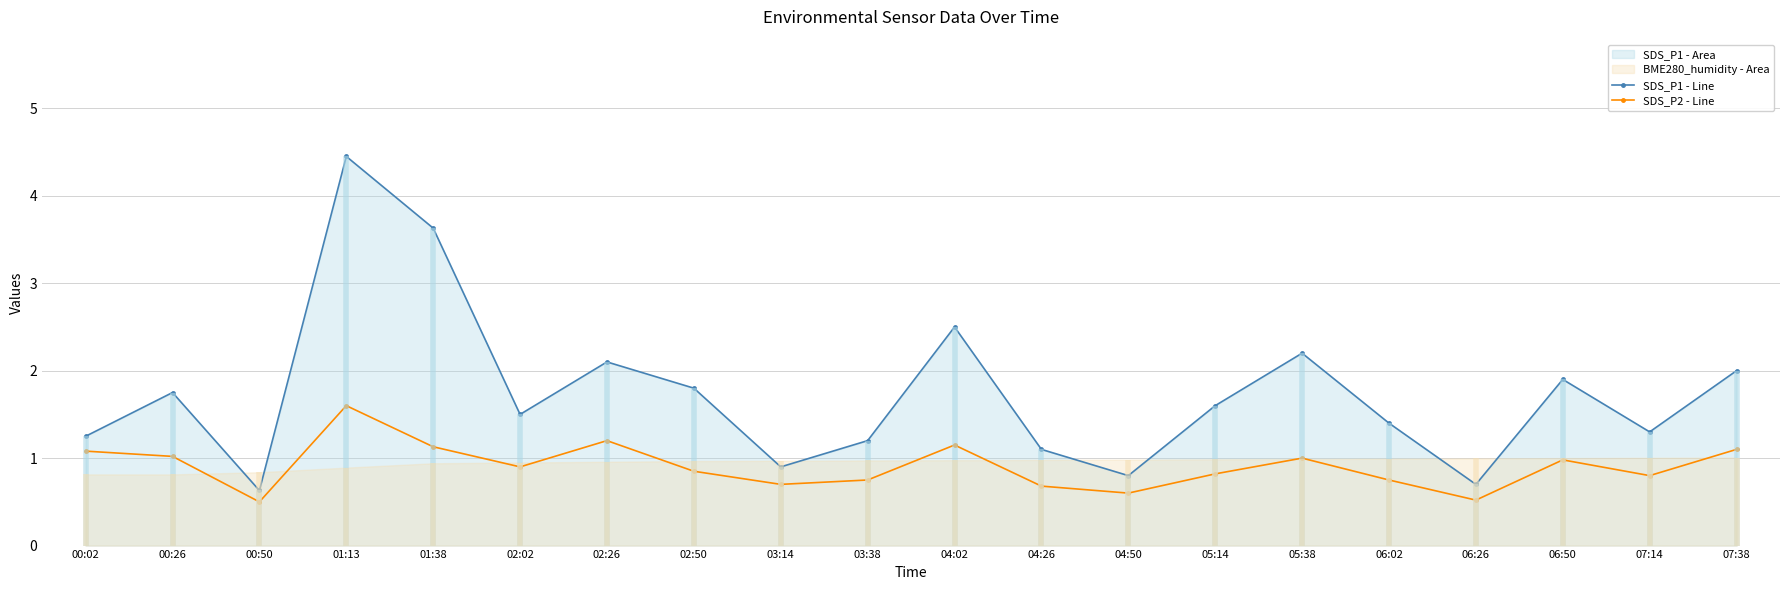

Which series has the widest spread of values?

SDS_P1 - Line